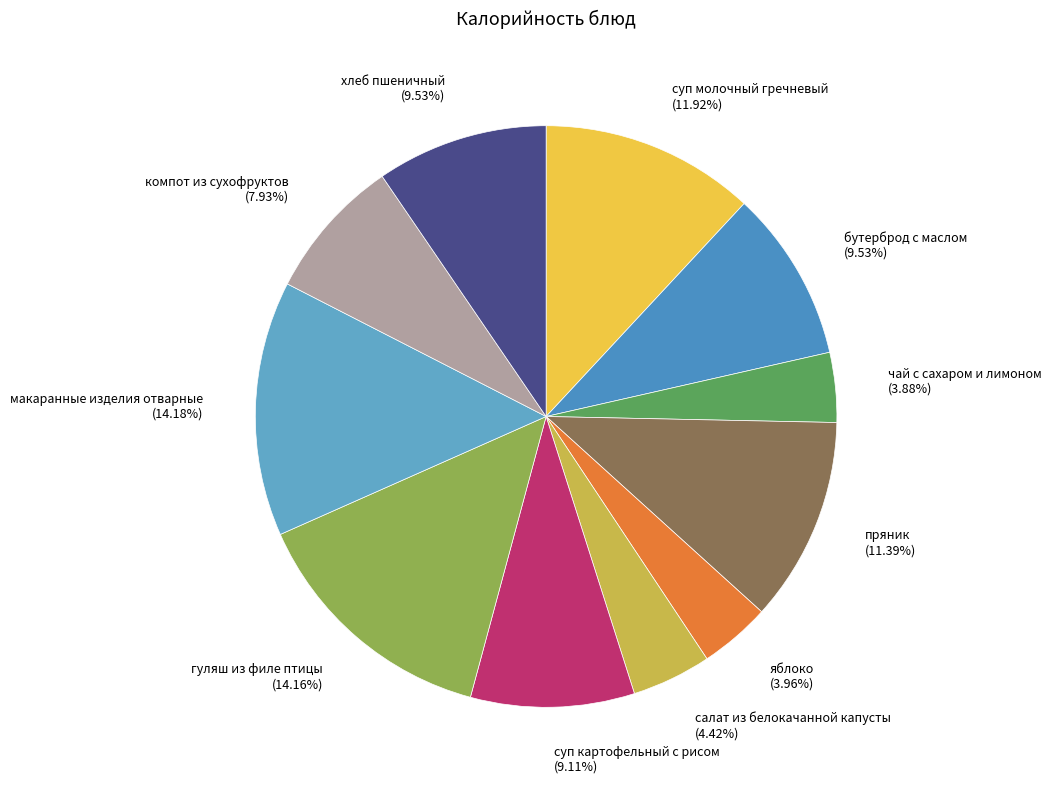

To the nearest percent, what is the difference between the largest and smallest slice percentages?

10%